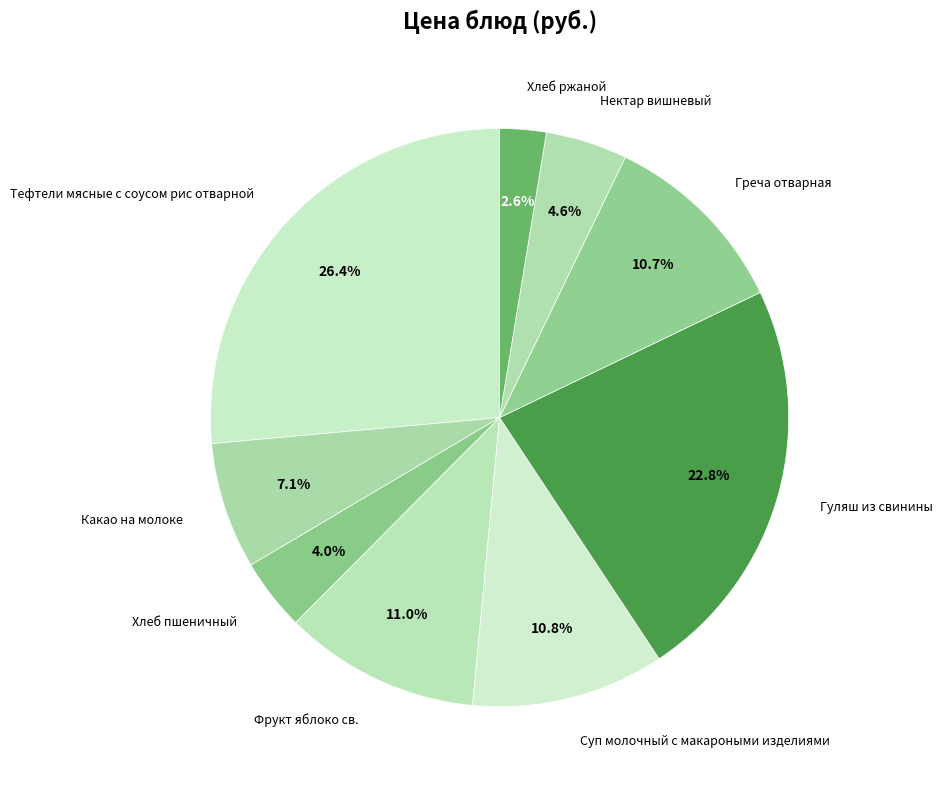

Is Какао на молоке the majority of the pie?

No